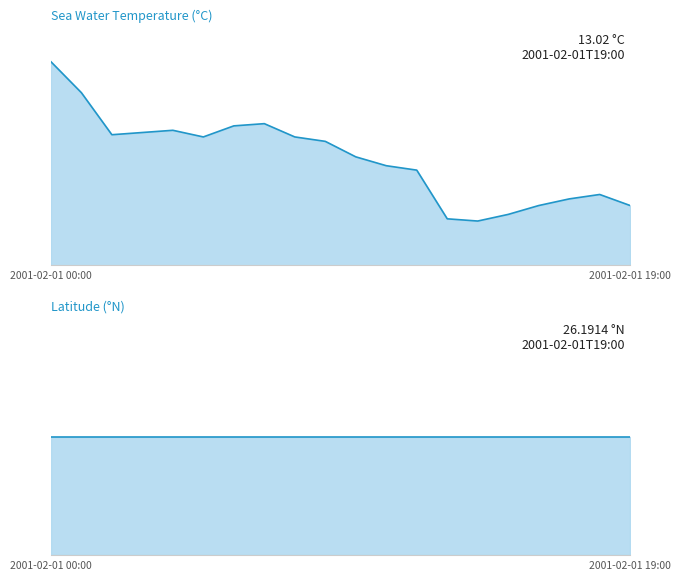

What is the difference between the maximum and minimum values?

0.7